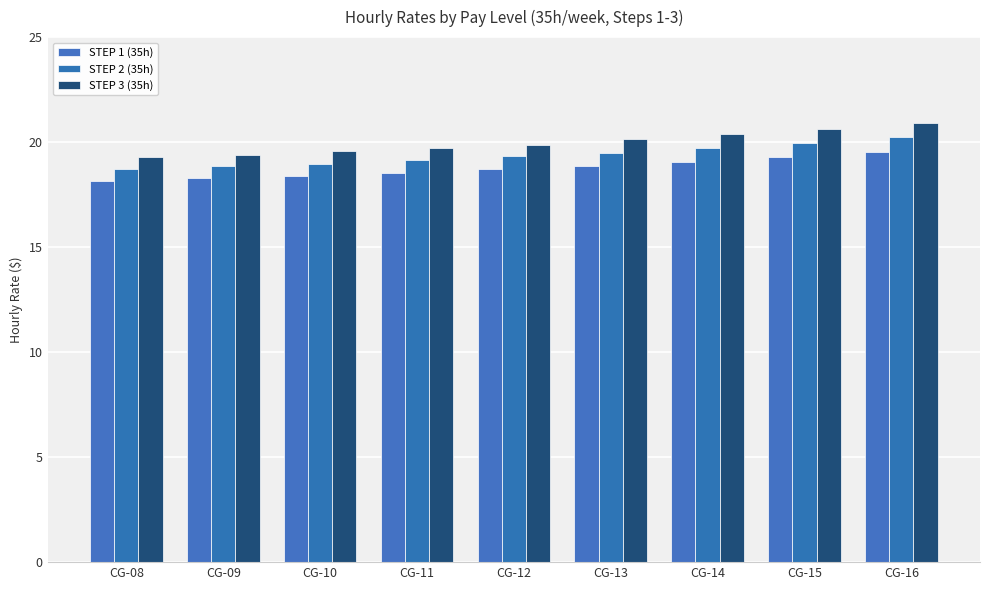

Read the STEP 3 (35h) value at CG-11.

19.7